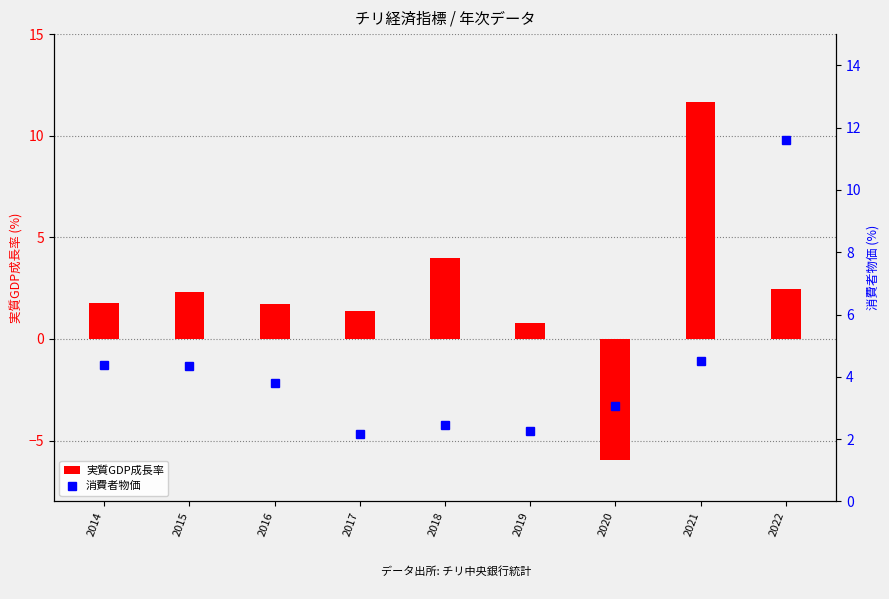

What are all the series names shown in the legend?

実質GDP成長率, 消費者物価